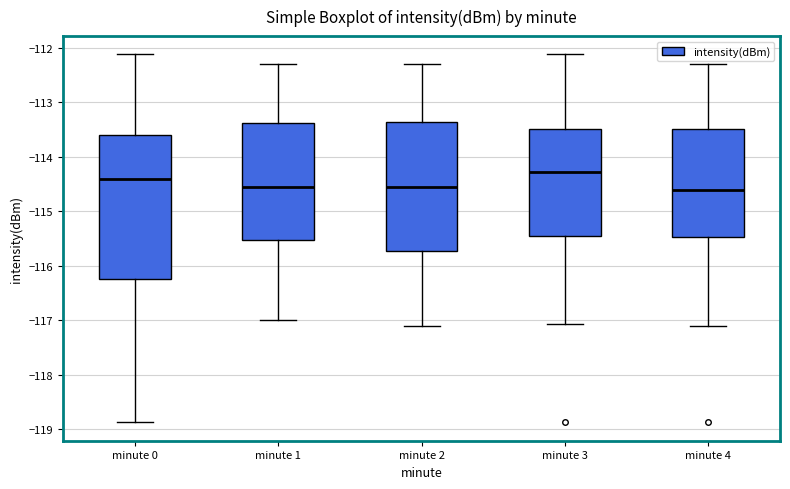

Reading left to right, transcribe this box plot: for each box, give where its median line is, the range the box spans, and where its two whiskers end, as read against the y-axis. The values are not printed on the chart, so give them approximately, as read against the axis.

minute 0: median -114.4, box -116.2 to -113.6, whiskers -118.9 to -112.1
minute 1: median -114.5, box -115.5 to -113.4, whiskers -117.0 to -112.3
minute 2: median -114.5, box -115.7 to -113.3, whiskers -117.1 to -112.3
minute 3: median -114.3, box -115.4 to -113.5, whiskers -117.1 to -112.1
minute 4: median -114.6, box -115.5 to -113.5, whiskers -117.1 to -112.3